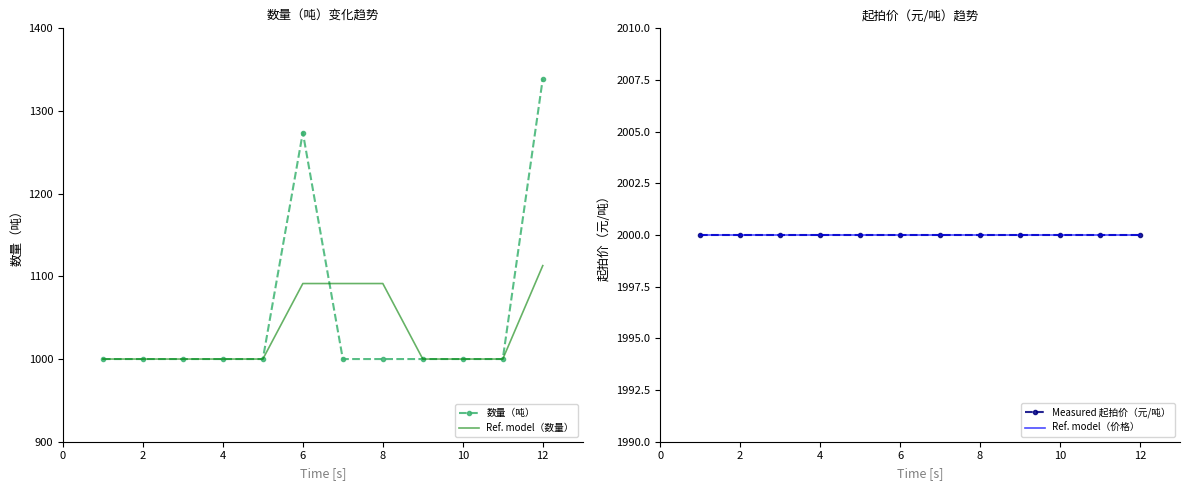

What is the sum of all Ref. model（数量） values?

12387.0